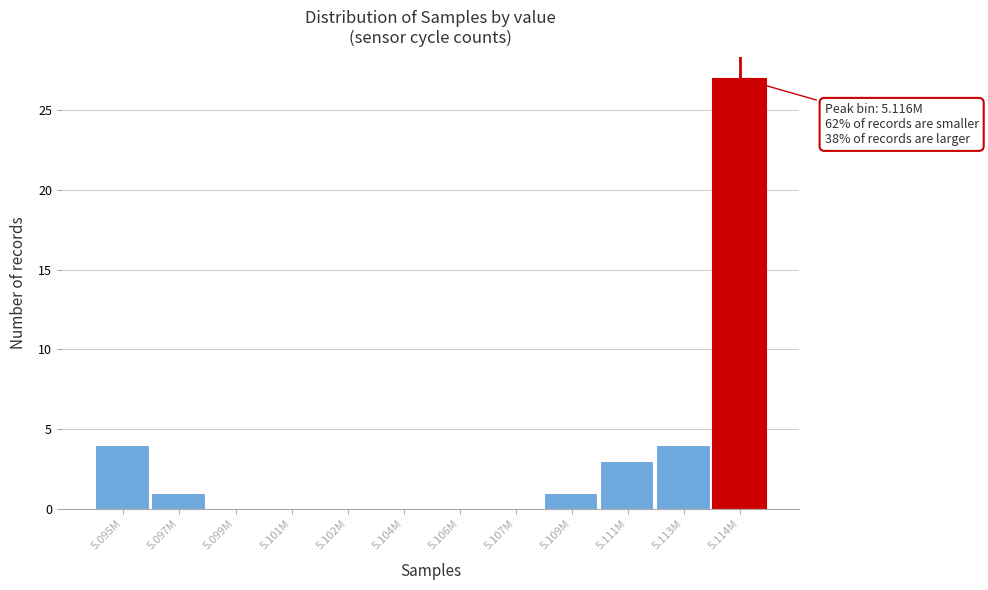

Reading left to right, transcribe all the data shown in this chart.

5.095M=4	5.097M=1	5.099M=0	5.101M=0	5.102M=0	5.104M=0	5.106M=0	5.107M=0	5.109M=1	5.111M=3	5.113M=4	5.114M=27